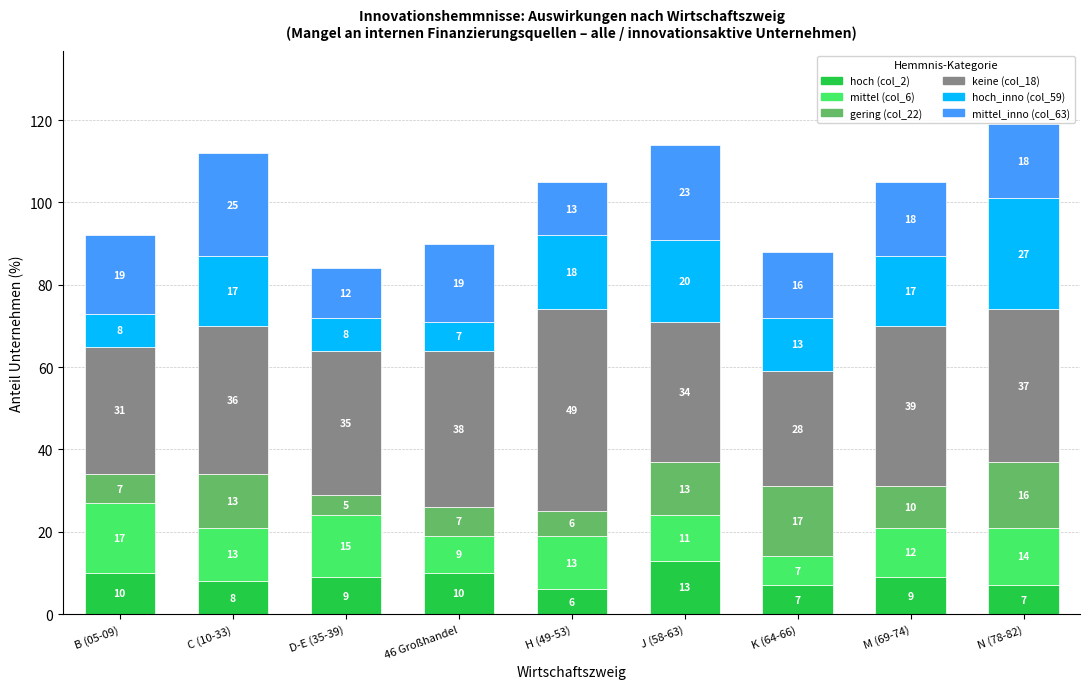

How many bars are there in total?

9